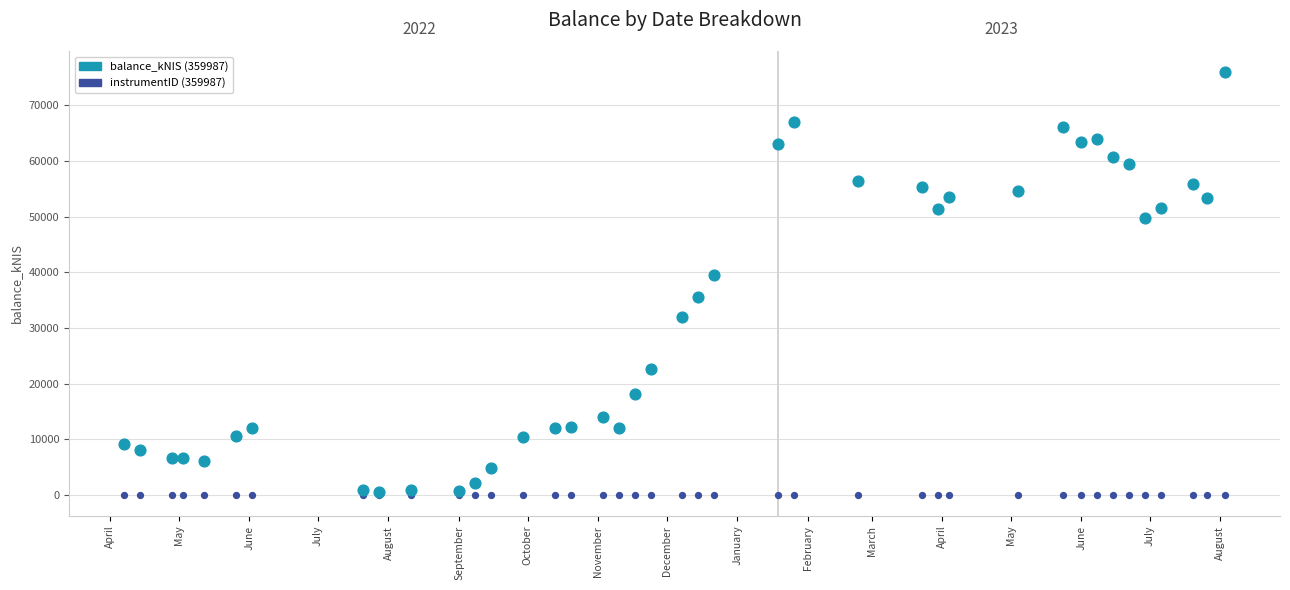

What are all the series names shown in the legend?

balance_kNIS (359987), instrumentID (359987)